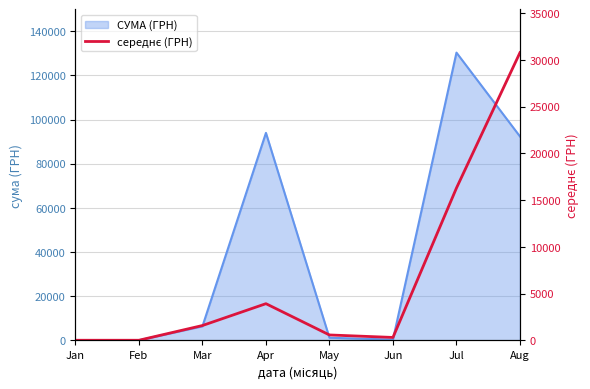

Reading left to right, list all the values displayed in this chart.

Jan=0.0	Feb=0.0	Mar=1576.5	Apr=3914.9	May=567.1	Jun=300.0	Jul=16294.1	Aug=30786.9